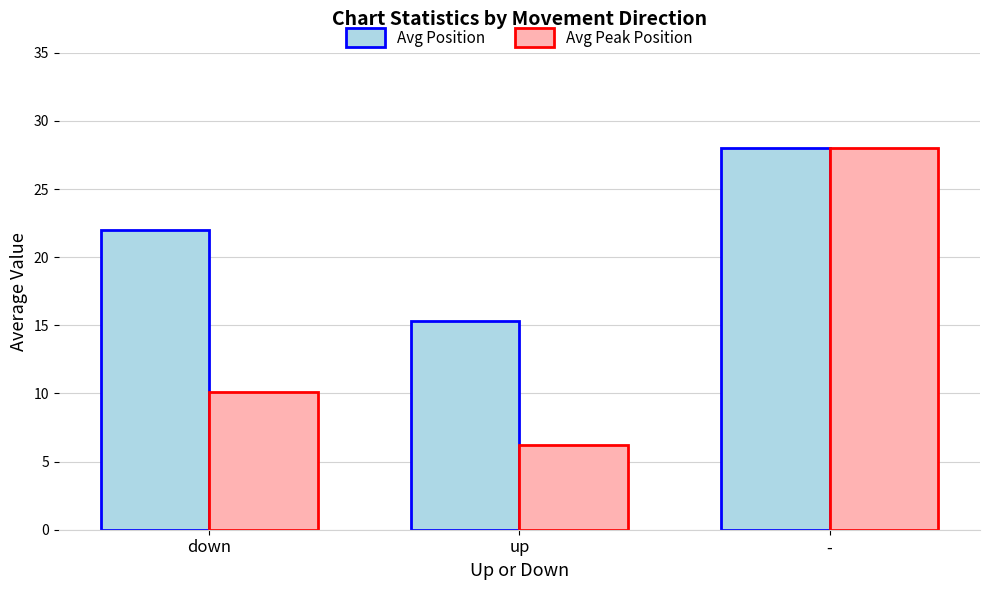

Which category has the lowest value across all series?

up